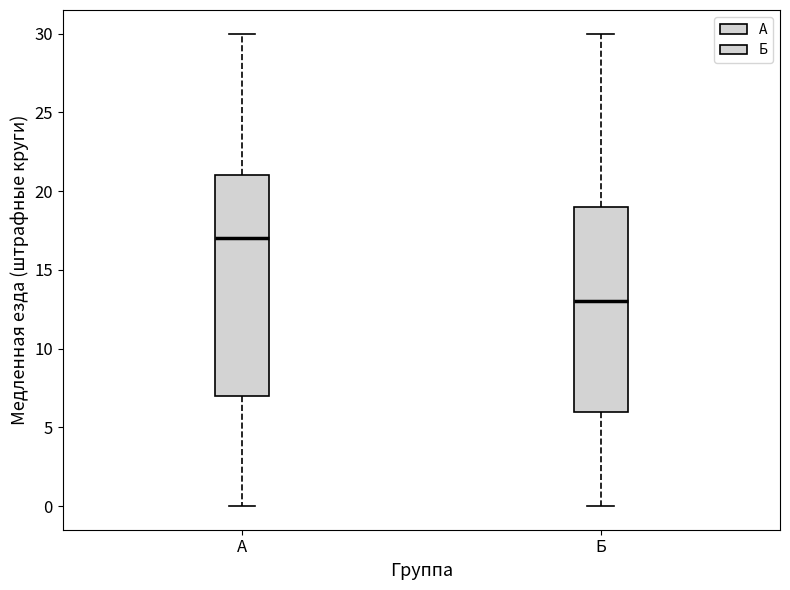

Reading left to right, read every box against the y-axis: the position of its median line, the range the box covers, and the ends of its whiskers. The values are not printed on the chart, so give them approximately, as read against the axis.

А: median 17, box 7 to 21, whiskers 0 to 30
Б: median 13, box 6 to 19, whiskers 0 to 30